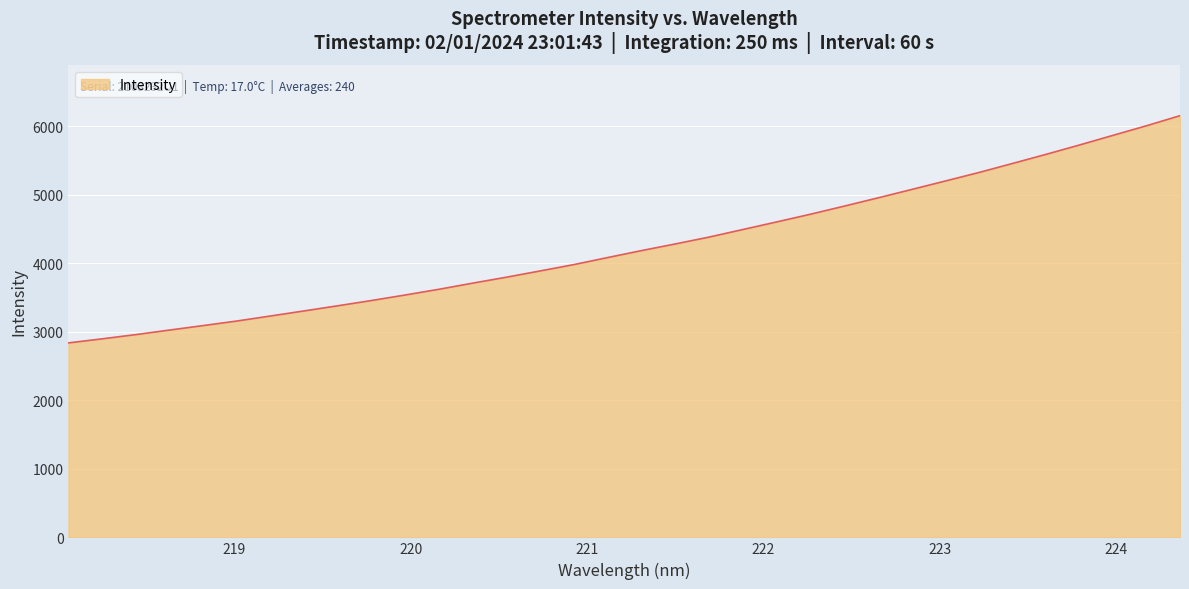

What is the greatest value displayed?

6153.7